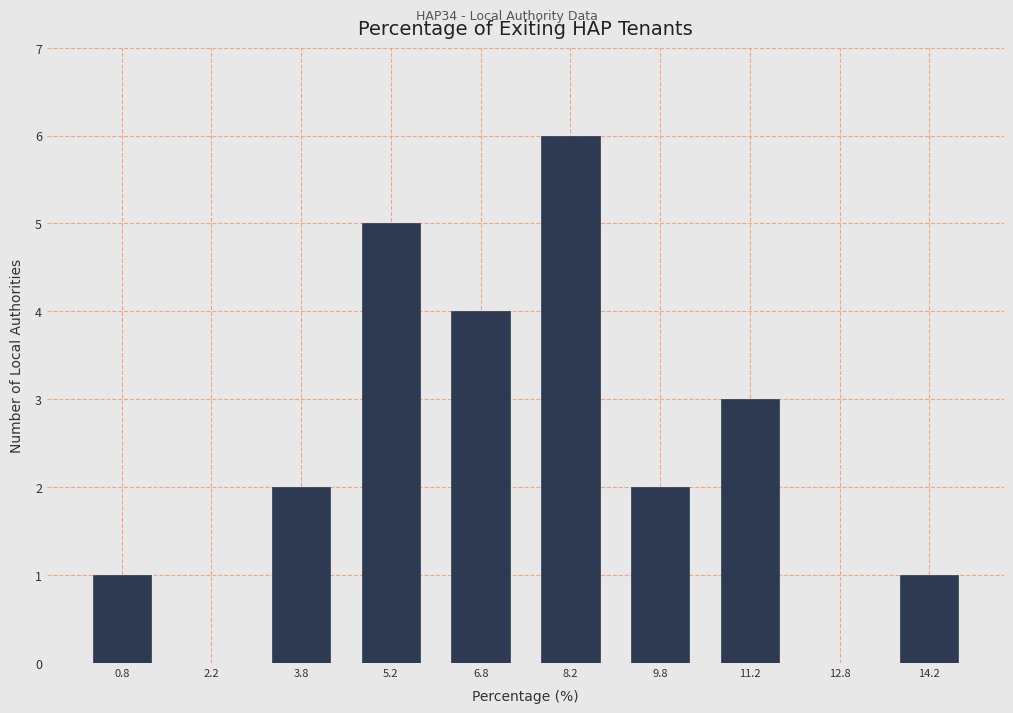

Over which range of the x-axis is the bar tallest?

7.5 to 9.0